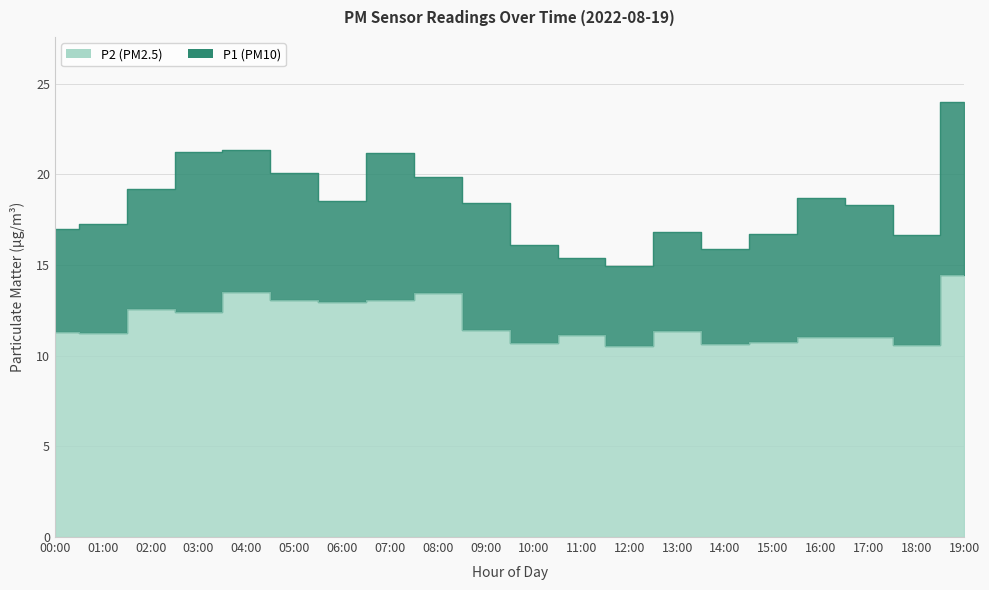

How many values in the P2 series exceed 11?

15